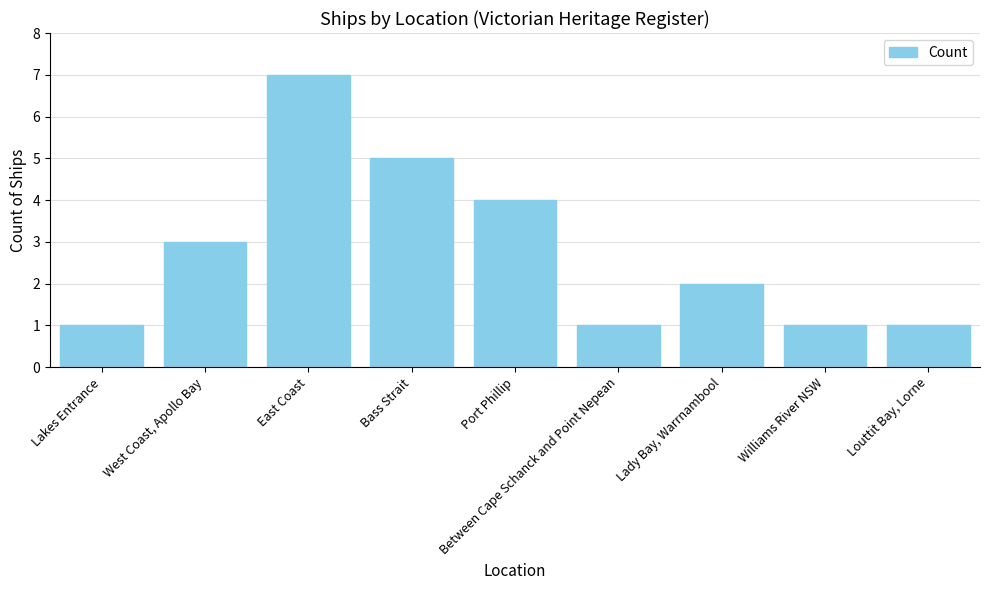

What is the label of the 7th bar from the left?

Lady Bay, Warrnambool